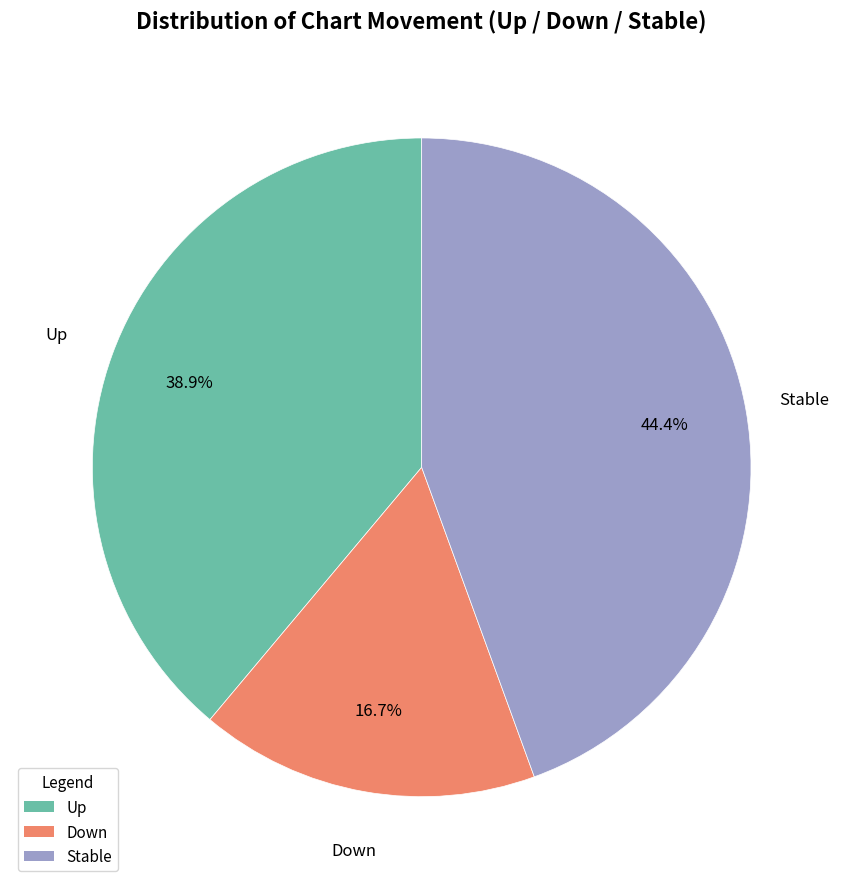

Is there any slice that represents more than half of the pie?

No